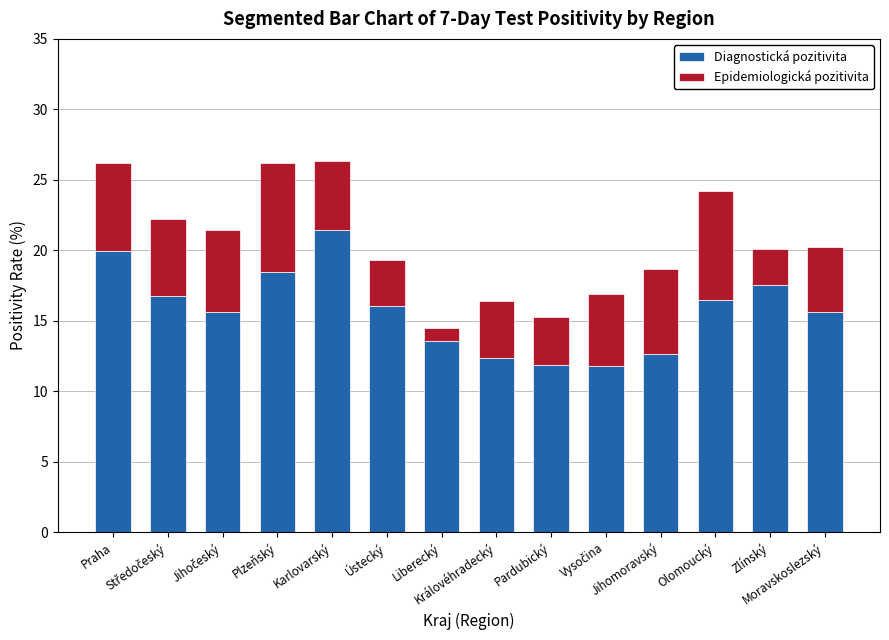

What is the difference between the maximum and second lowest values in the Diagnostická pozitivita series?

9.6